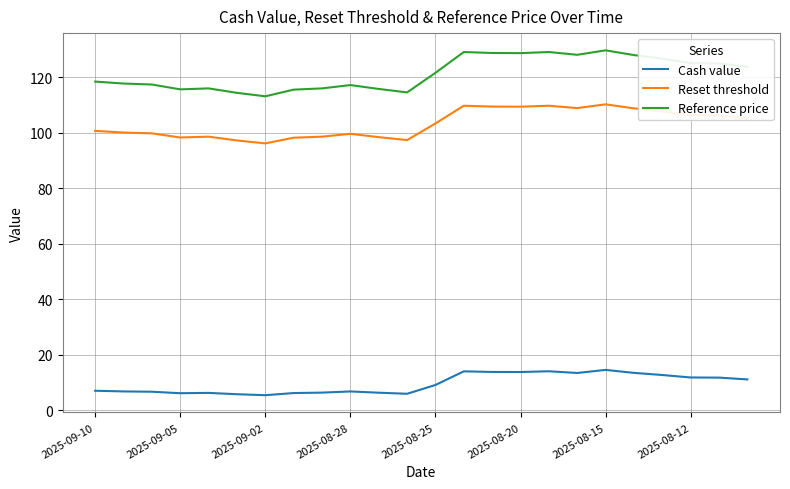

True or false: Reset threshold and Reference price cross at least once.

False